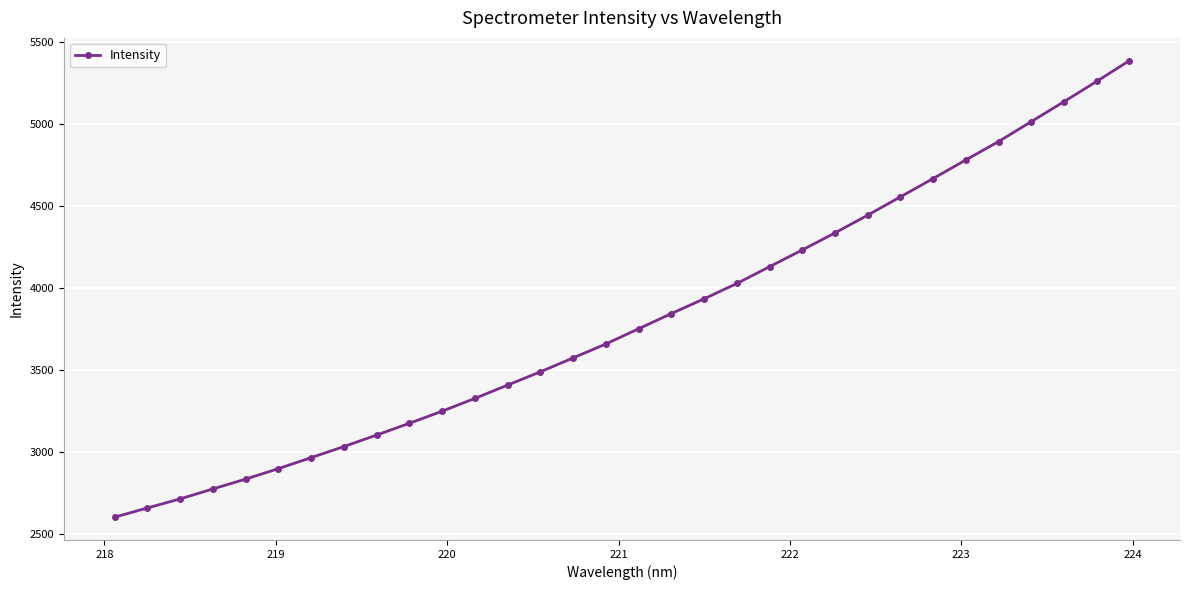

What is the average value?

3807.8